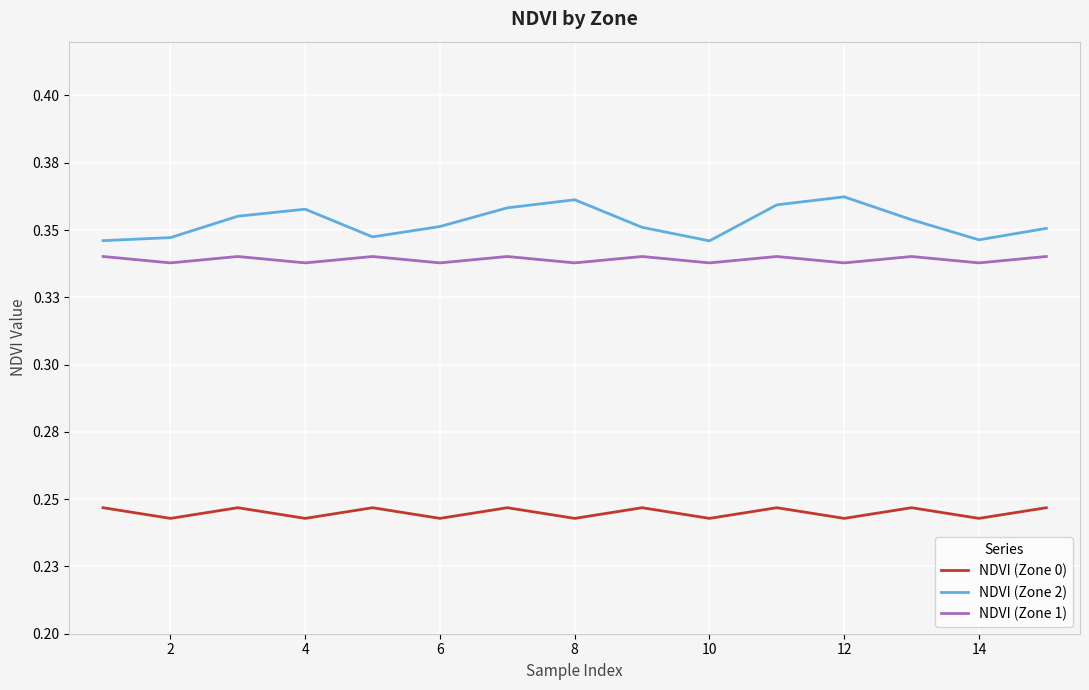

Which series has the widest spread of values?

NDVI (Zone 2)